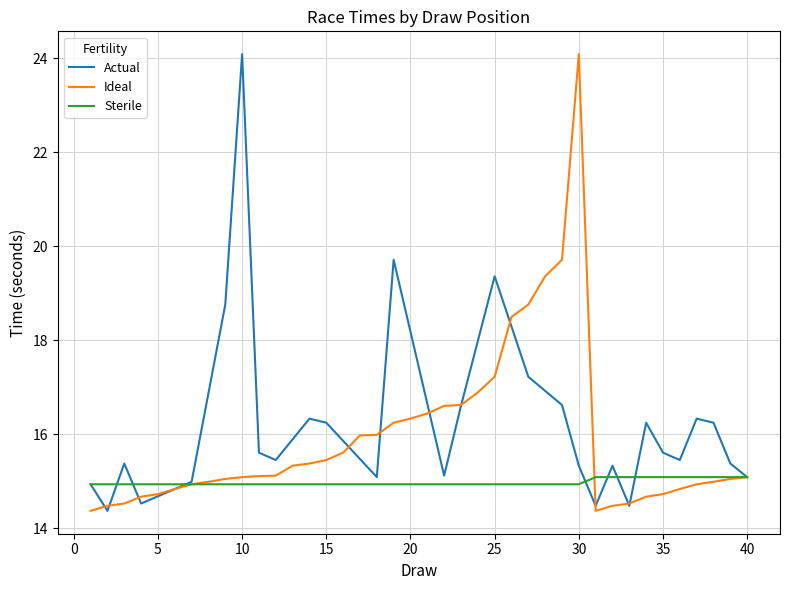

How many categories are shown in the chart?

40